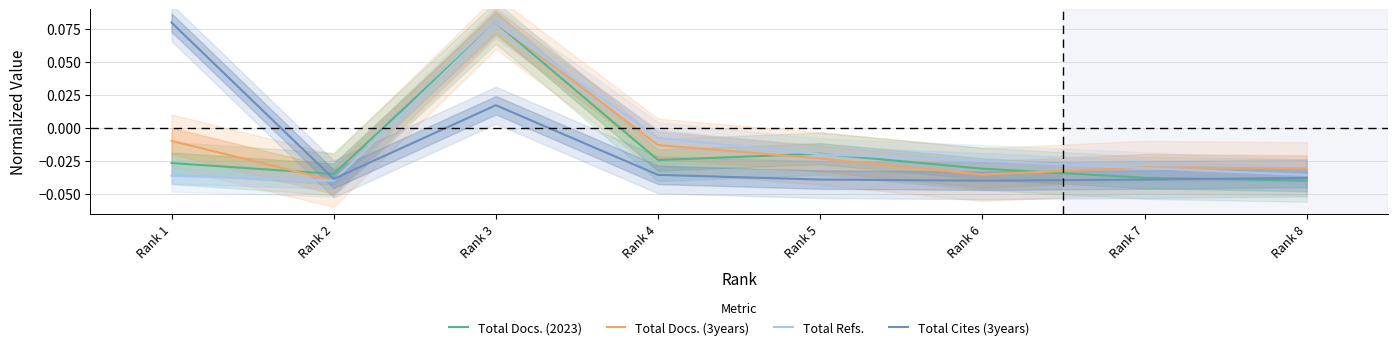

What is the total value across all series at Rank 8?

-0.1